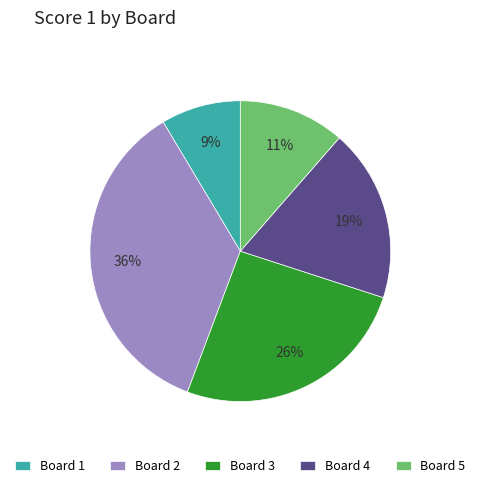

To the nearest percent, what portion does Board 5 represent?

11%